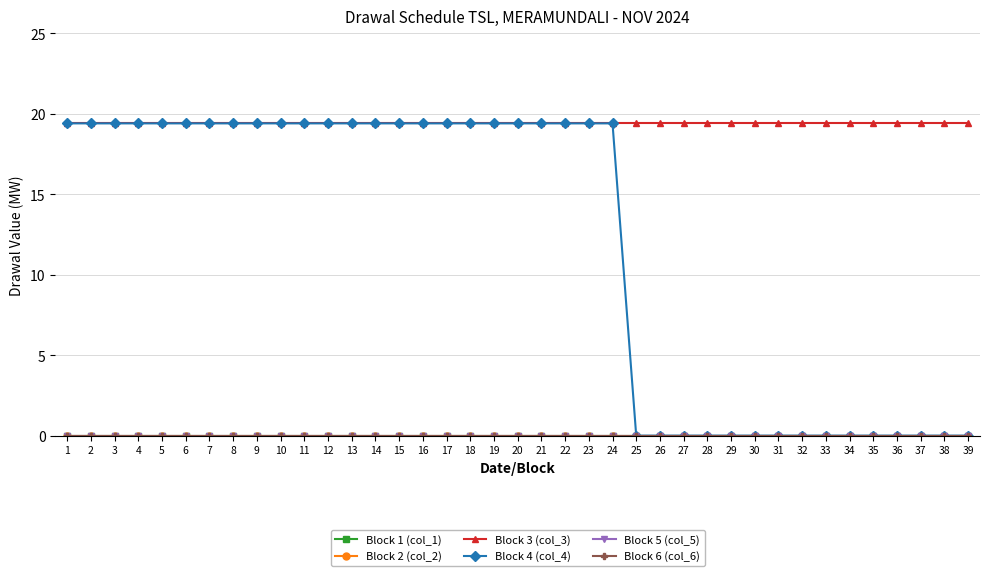

What is the total value across all series at 2?

38.8